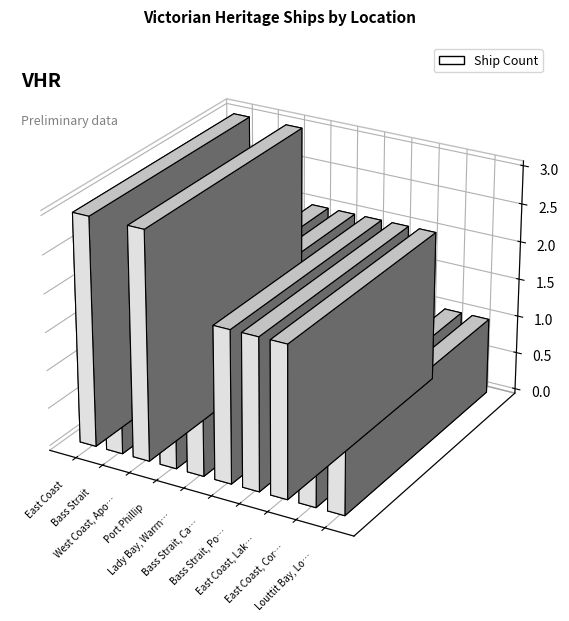

Which label corresponds to the largest value in the chart?

East Coast